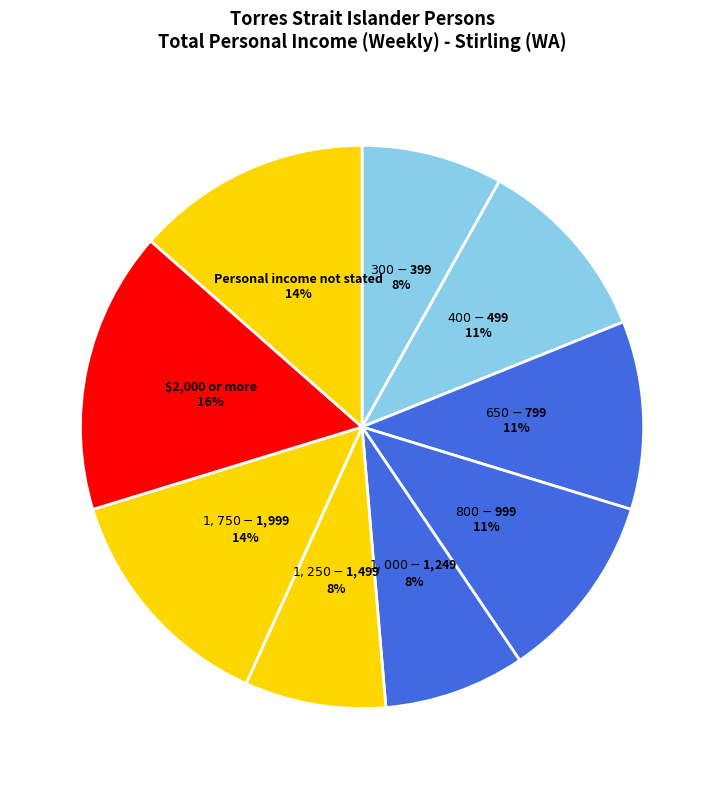

What percentage is the $2,000 or more slice, to the nearest percent?

16%